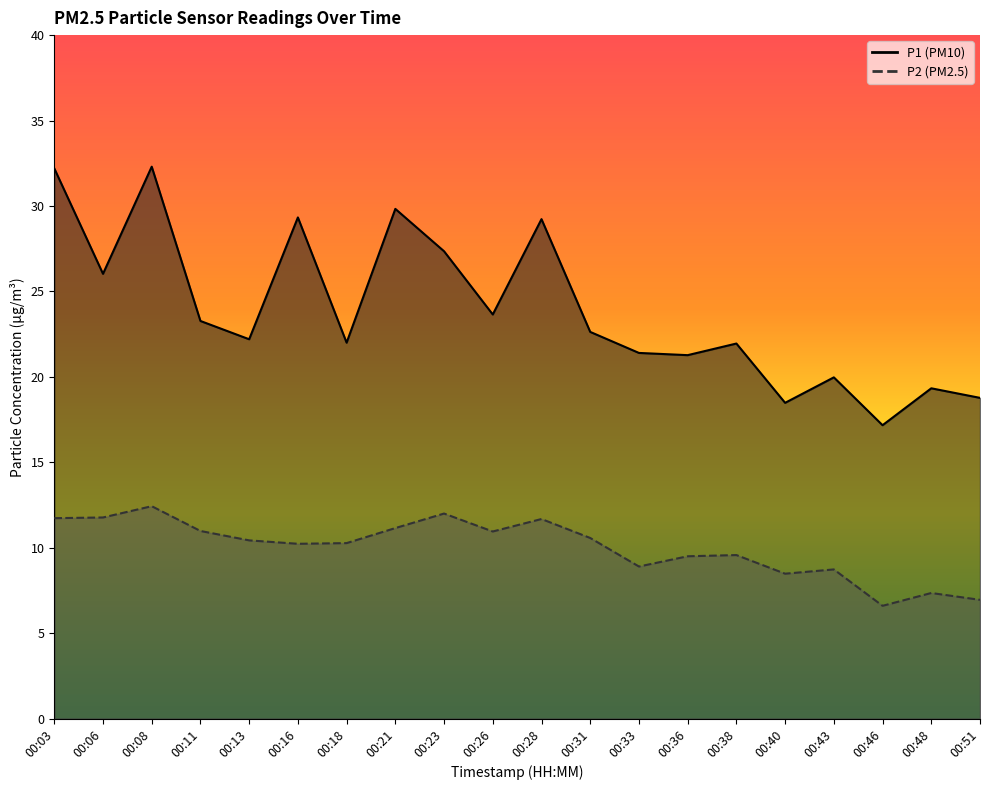

What is the highest value of the P1 series?

32.3